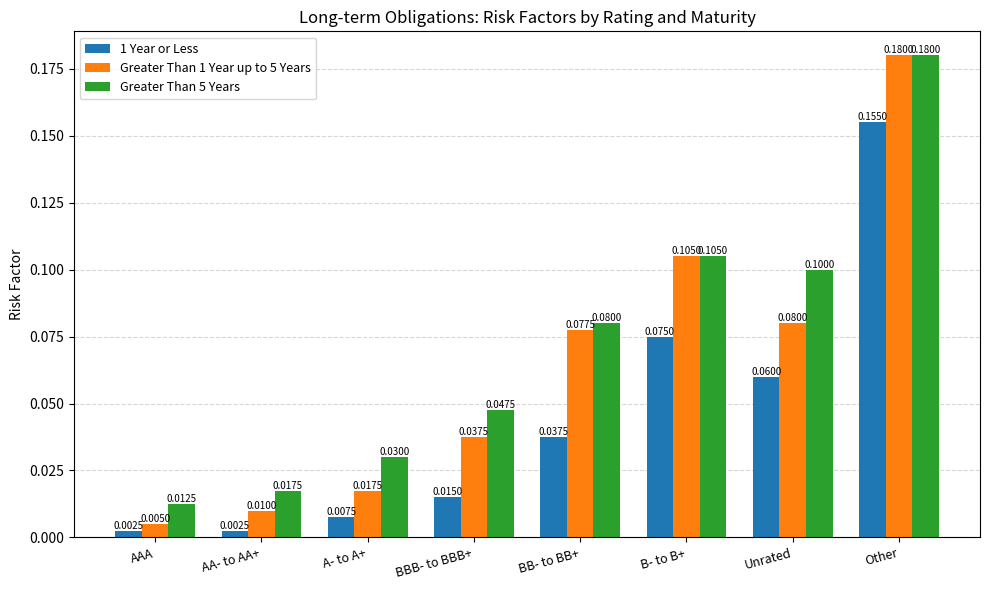

What is the sum of all 1 Year or Less values?

0.4